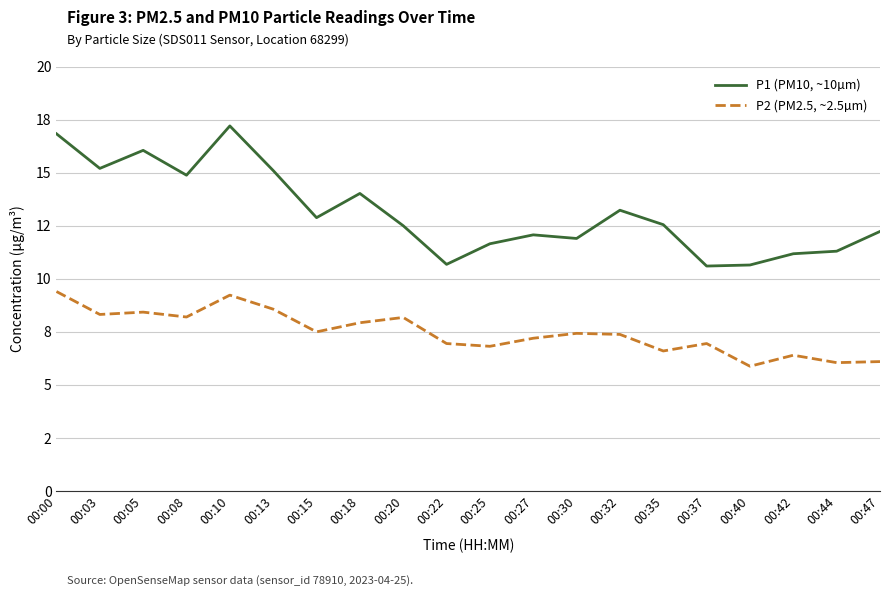

Does the chart have visible grid lines?

Yes